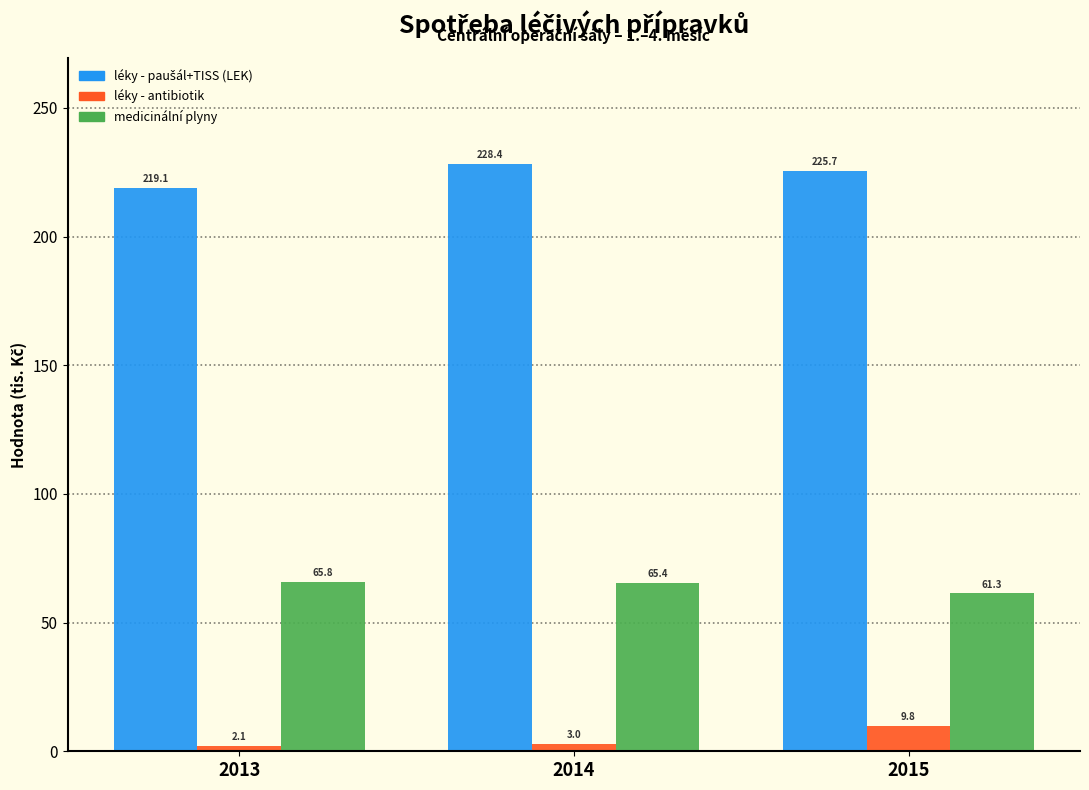

True or false: medicinální plyny has a value of 96.8 at 2013.

False